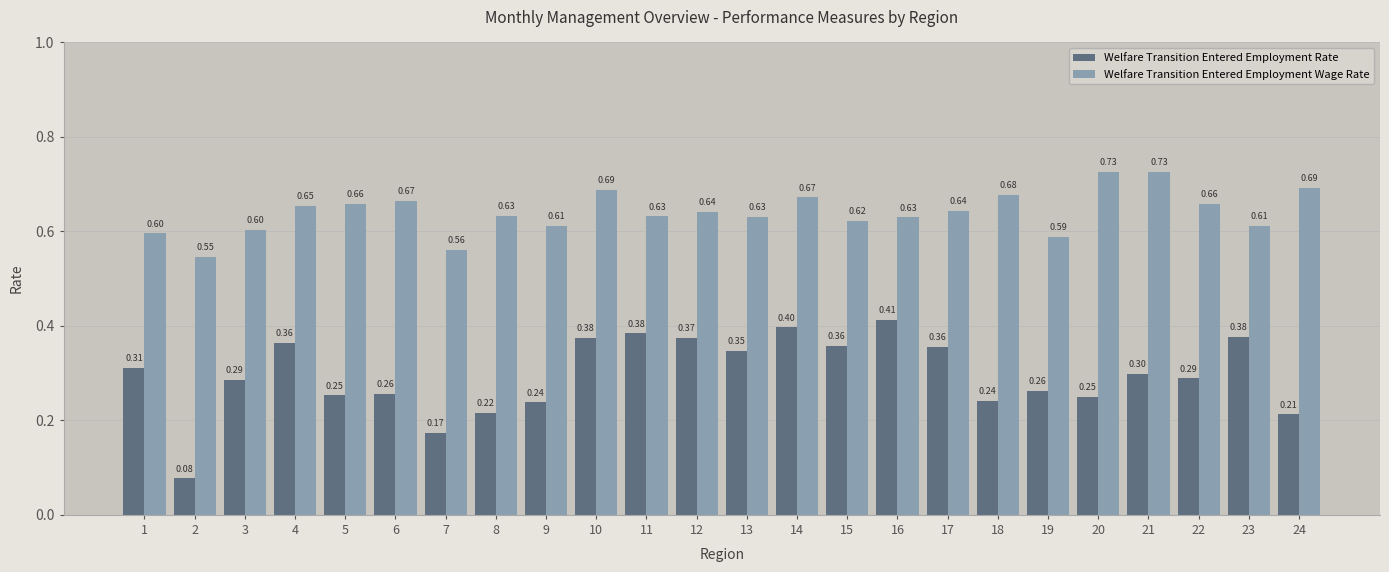

What is the sum of all Welfare Transition Entered Employment Wage Rate values?

15.4